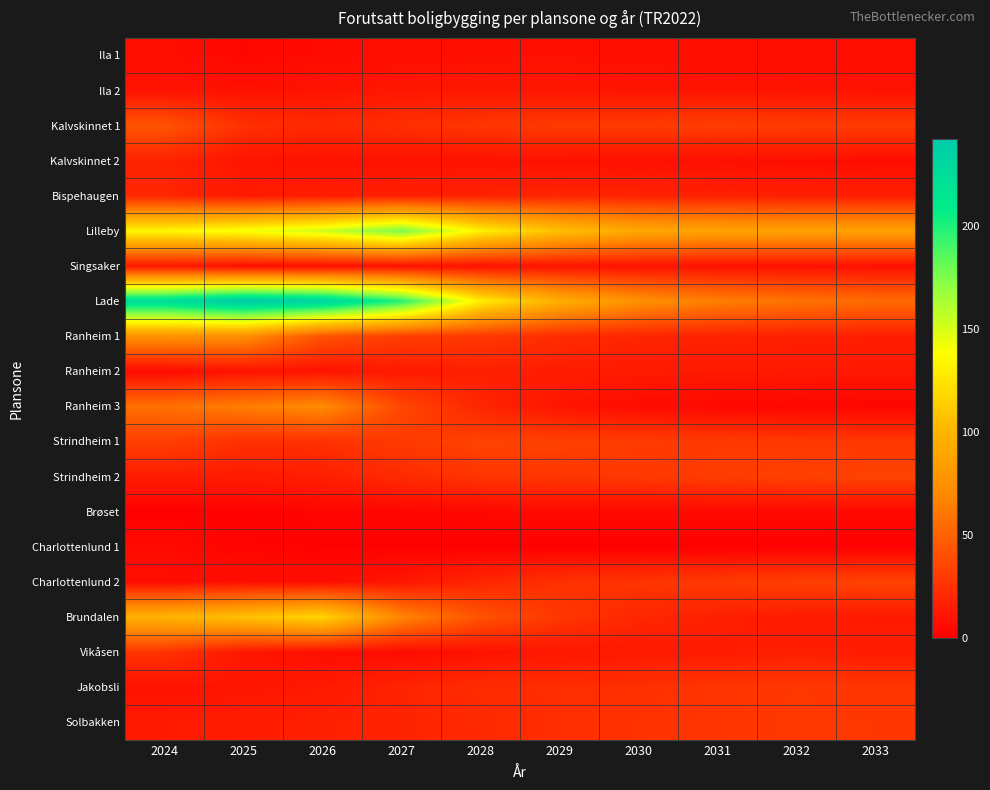

Reading left to right, list all the values displayed in this chart.

Ila 1: 2024=7.4	2025=4.1	2026=5.9	2027=7.4	2028=8.2	2029=8.5	2030=7.9	2031=7.5	2032=7.1	2033=6.8
Ila 2: 2024=9.8	2025=9.2	2026=9.9	2027=11.9	2028=12.2	2029=11.6	2030=10.6	2031=10.3	2032=9.8	2033=9.4
Kalvskinnet 1: 2024=43.0	2025=24.6	2026=20.9	2027=23.9	2028=27.6	2029=29.7	2030=29.9	2031=31.7	2032=30.8	2033=29.9
Kalvskinnet 2: 2024=18.2	2025=10.5	2026=9.3	2027=9.2	2028=9.4	2029=9.2	2030=8.4	2031=8.1	2032=7.7	2033=7.3
Bispehaugen: 2024=19.7	2025=13.6	2026=15.7	2027=16.4	2028=17.7	2029=19.2	2030=18.0	2031=17.2	2032=16.4	2033=15.7
Lilleby: 2024=134.4	2025=141.1	2026=152.9	2027=176.7	2028=131.6	2029=106.4	2030=90.7	2031=87.8	2032=86.6	2033=86.8
Singsaker: 2024=11.8	2025=6.6	2026=7.7	2027=8.1	2028=9.0	2029=10.1	2030=9.5	2031=9.1	2032=8.8	2033=8.4
Lade: 2024=225.0	2025=242.2	2026=233.7	2027=198.7	2028=130.2	2029=95.3	2030=75.0	2031=64.5	2032=58.5	2033=54.8
Ranheim 1: 2024=76.1	2025=74.2	2026=42.1	2027=31.6	2028=28.6	2029=22.8	2030=19.2	2031=17.8	2032=16.7	2033=15.7
Ranheim 2: 2024=5.4	2025=9.4	2026=9.9	2027=13.1	2028=16.4	2029=15.0	2030=13.6	2031=13.3	2032=12.8	2033=12.3
Ranheim 3: 2024=57.4	2025=64.1	2026=71.7	2027=36.2	2028=18.9	2029=10.6	2030=6.5	2031=4.5	2032=3.6	2033=3.1
Strindheim 1: 2024=32.3	2025=24.6	2026=24.9	2027=29.9	2028=34.0	2029=33.0	2030=30.5	2031=29.8	2032=28.8	2033=27.9
Strindheim 2: 2024=14.6	2025=14.1	2026=16.0	2027=21.8	2028=26.8	2029=28.0	2030=28.6	2031=31.2	2032=32.9	2033=34.4
Brøset: 2024=0.7	2025=1.3	2026=2.8	2027=3.6	2028=4.3	2029=5.2	2030=5.1	2031=5.1	2032=5.1	2033=5.1
Charlottenlund 1: 2024=5.7	2025=2.7	2026=1.8	2027=1.3	2028=1.2	2029=1.2	2030=1.1	2031=1.1	2032=1.1	2033=1.1
Charlottenlund 2: 2024=7.2	2025=8.2	2026=7.7	2027=11.5	2028=19.4	2029=24.9	2030=26.5	2031=29.7	2032=32.1	2033=34.2
Brundalen: 2024=98.0	2025=107.3	2026=118.2	2027=68.6	2028=41.9	2029=28.1	2030=20.1	2031=16.4	2032=14.2	2033=12.9
Vikåsen: 2024=26.5	2025=11.7	2026=7.6	2027=6.3	2028=9.4	2029=12.0	2030=13.3	2031=14.9	2032=15.8	2033=14.9
Jakobsli: 2024=9.0	2025=10.9	2026=12.9	2027=18.5	2028=22.4	2029=23.6	2030=24.3	2031=26.8	2032=28.5	2033=27.0
Solbakken: 2024=13.2	2025=14.7	2026=16.7	2027=18.1	2028=21.3	2029=23.6	2030=25.2	2031=27.2	2032=28.8	2033=28.4